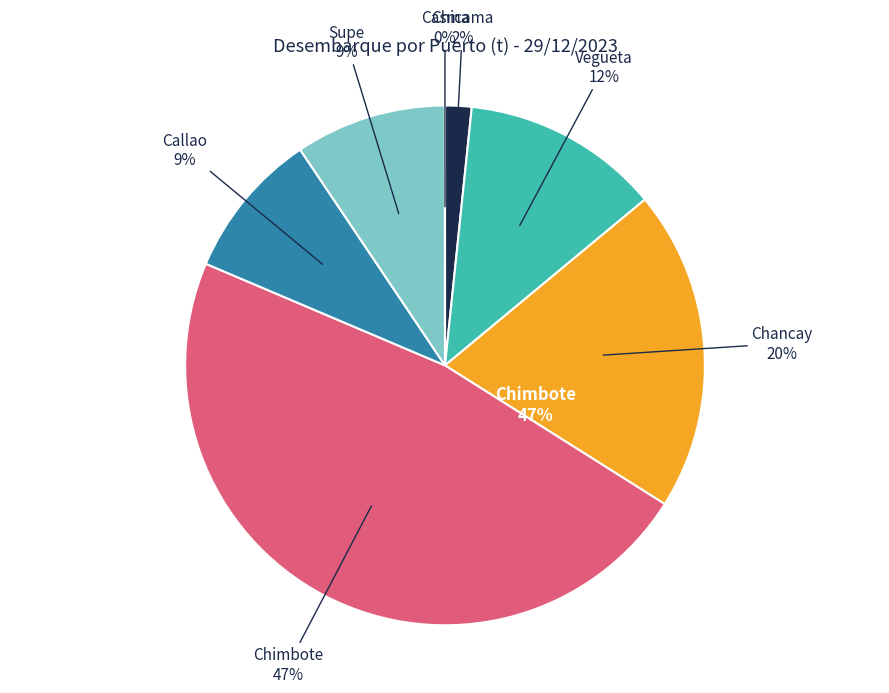

True or false: Chancay accounts for 25% of the total.

False